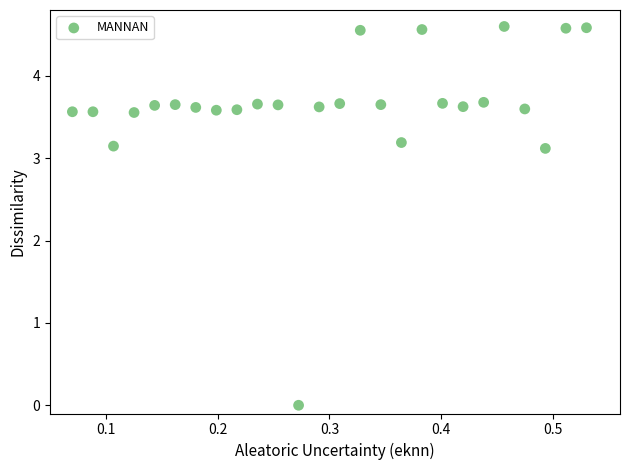

What is the range of X values (max minus min)?

0.5